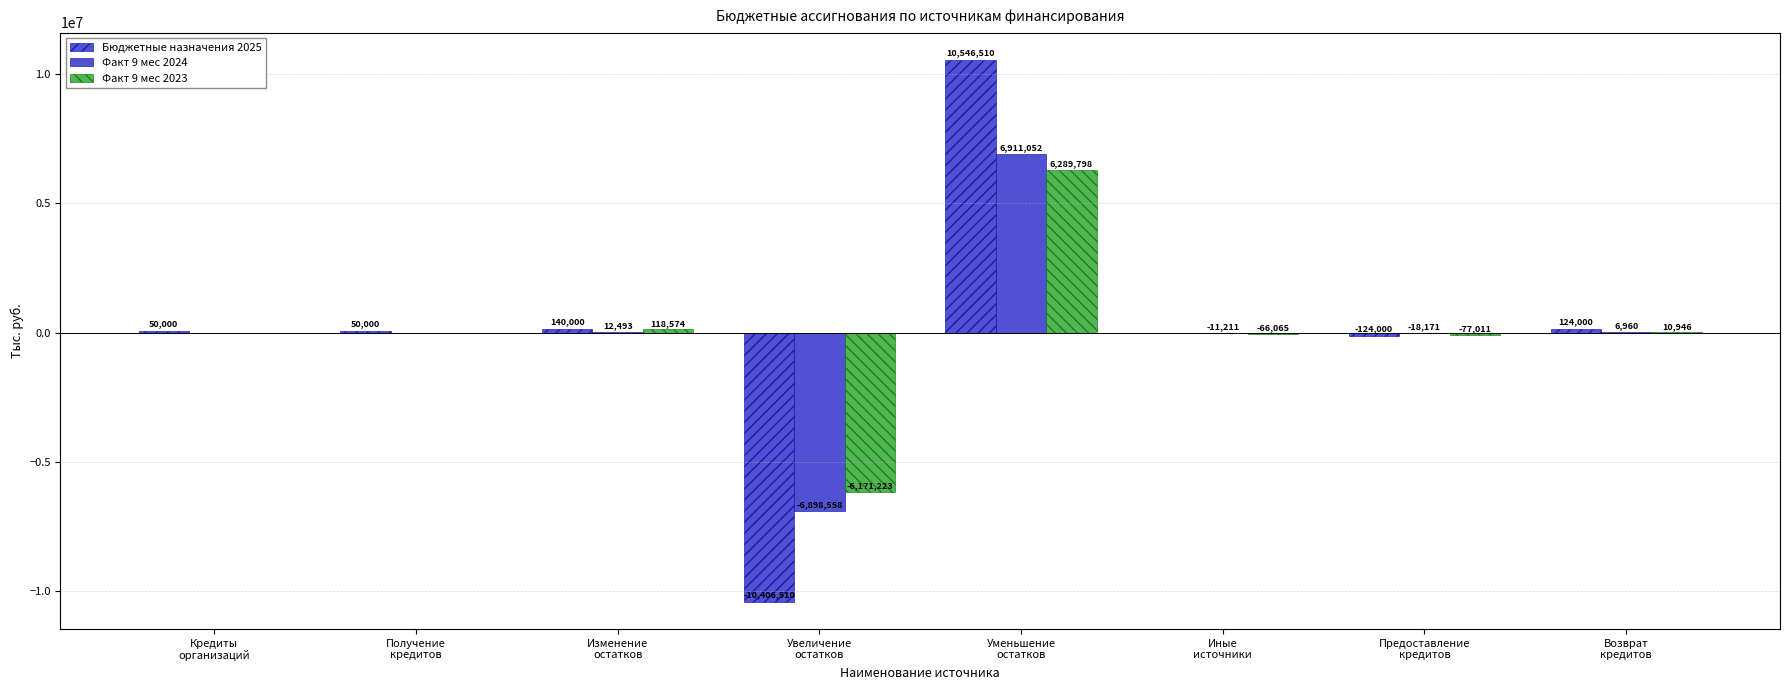

List the labels in order of Факт 9 мес 2024 value, smallest first.

Увеличение
остатков, Предоставление
кредитов, Иные
источники, Кредиты
организаций, Получение
кредитов, Возврат
кредитов, Изменение
остатков, Уменьшение
остатков